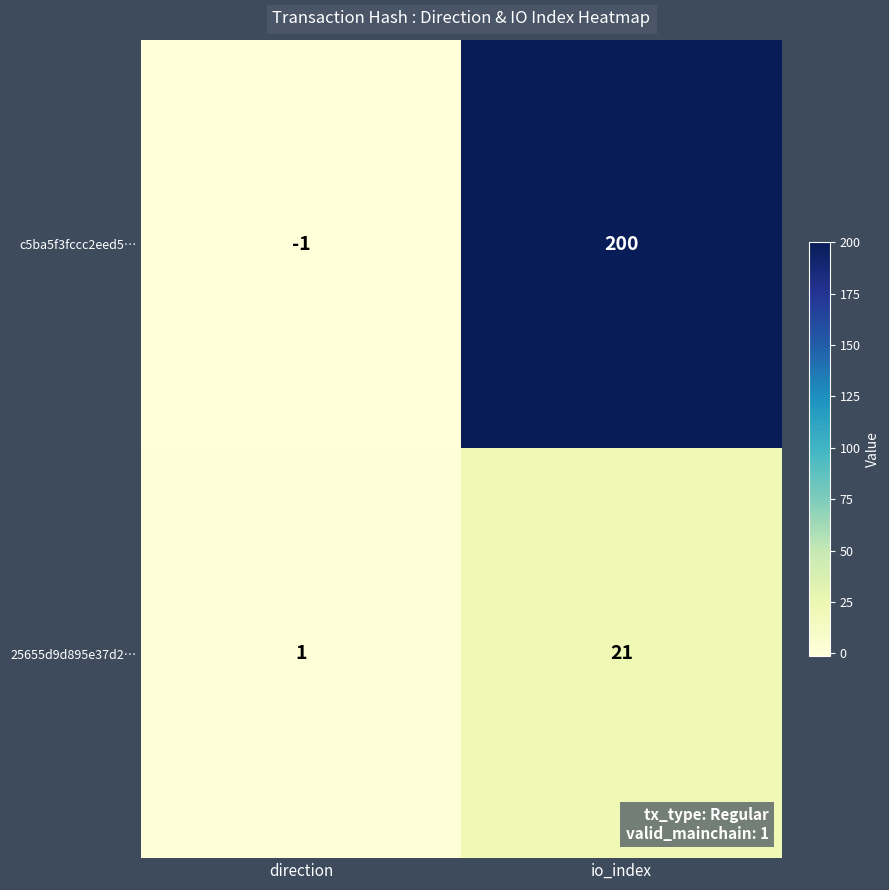

What is the sum of all c5ba5f3fccc2eed5… values?

199